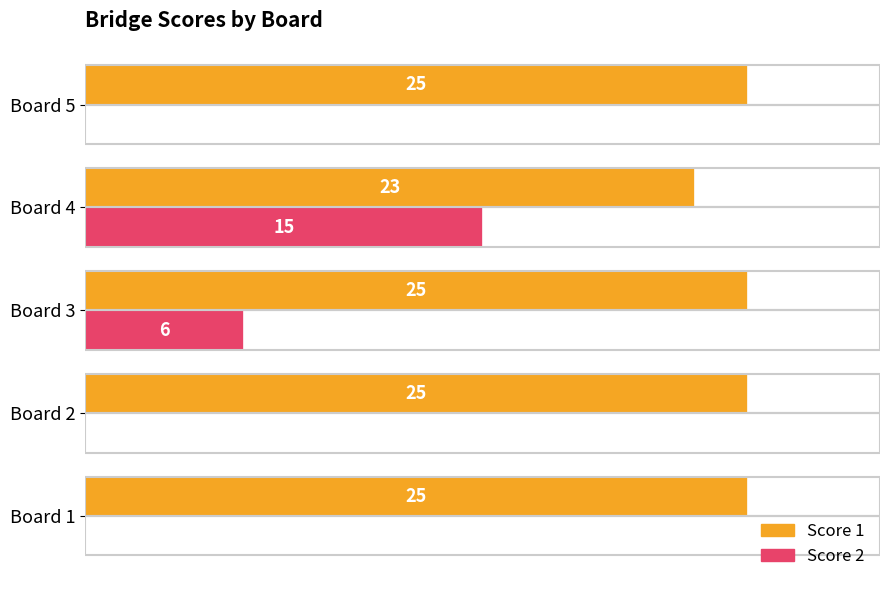

At which label does Score 2 reach its peak?

Board 4